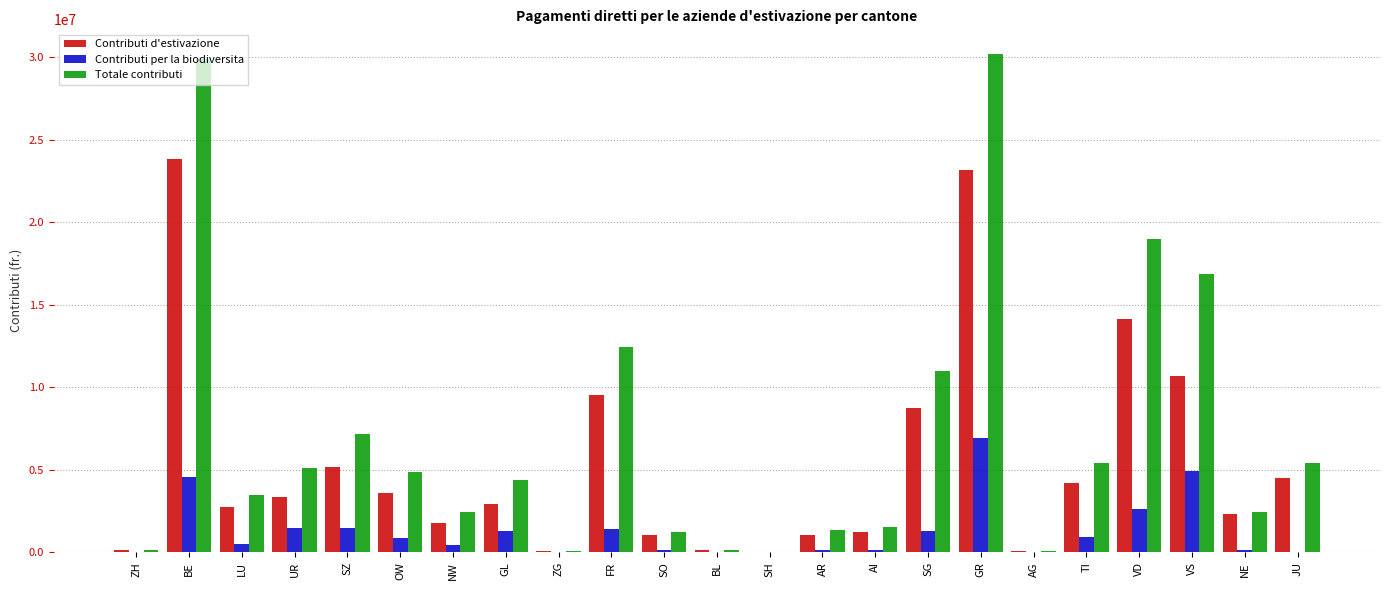

What is the difference between the Contributi per la biodiversita values at BL and GL?

1307486